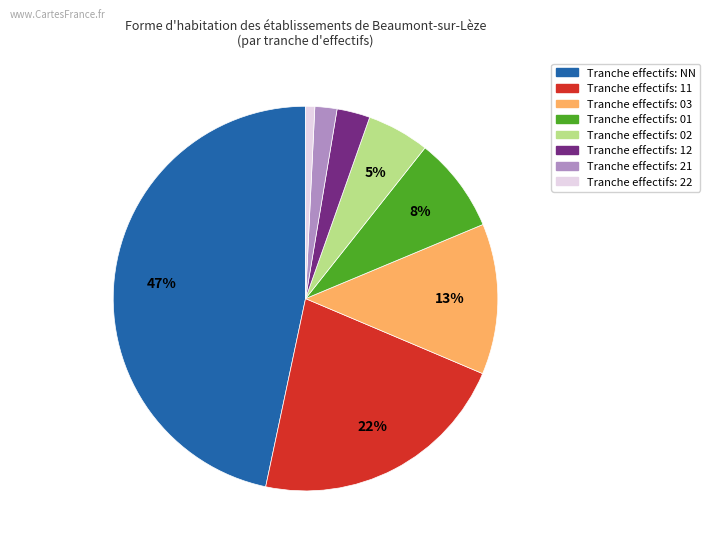

To the nearest percent, what is the difference between the largest and smallest slice percentages?

46%